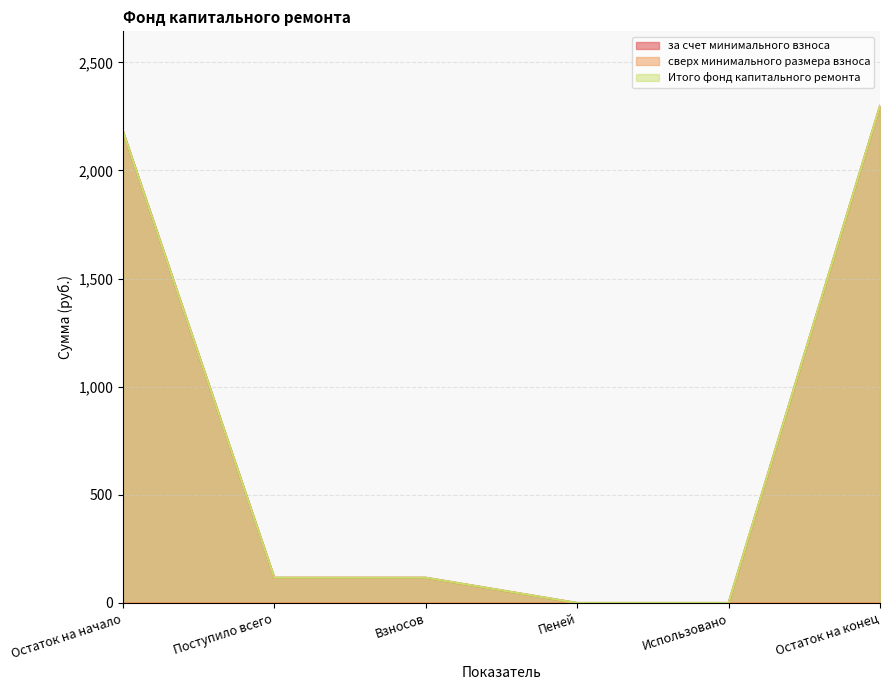

What is the average value of the за счет минимального взноса series?

785.7